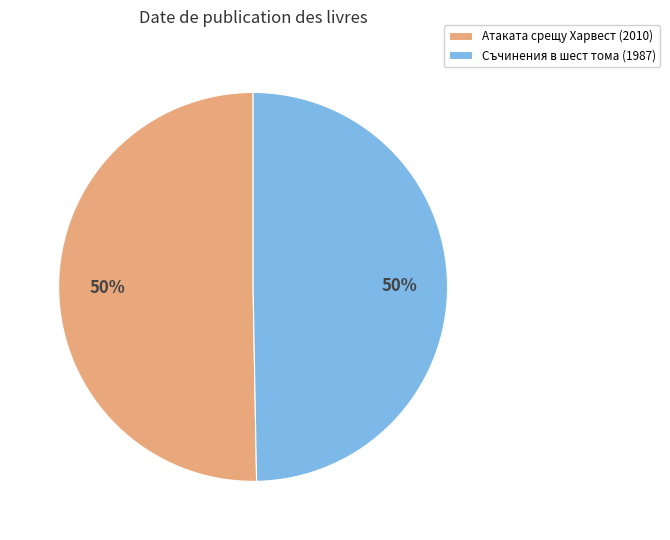

To the nearest percent, what is the average slice percentage?

50%